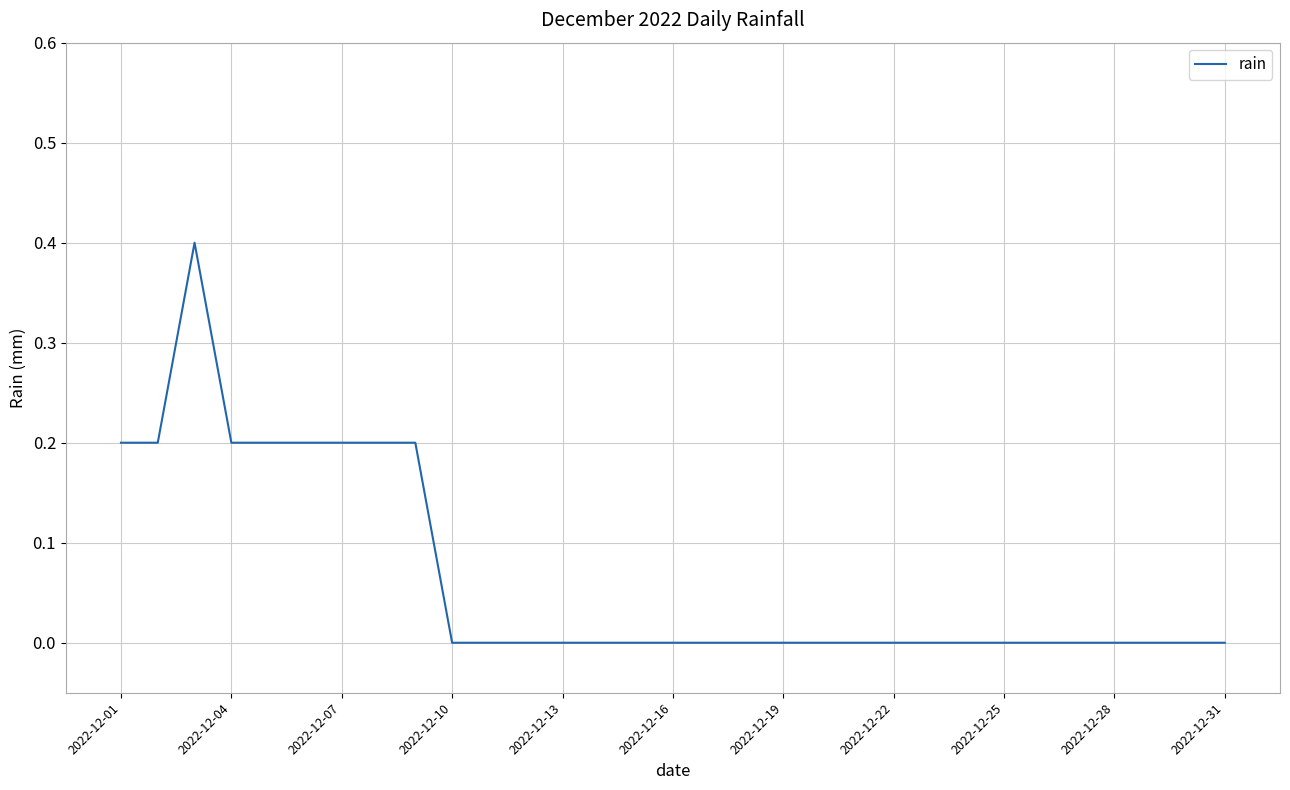

What is the difference between the maximum and minimum values?

0.4